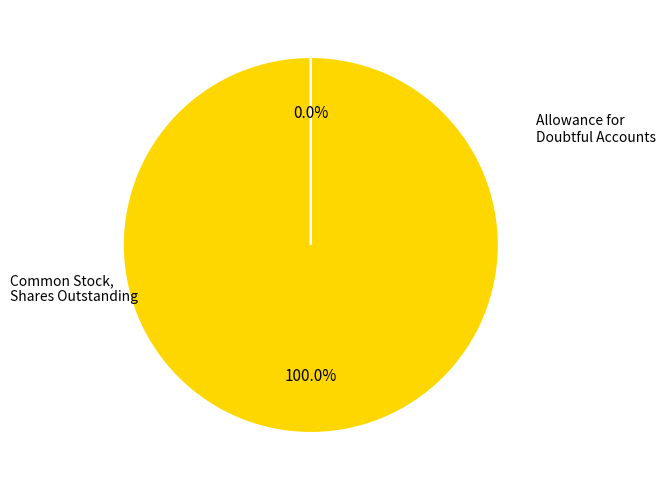

Is there a majority slice in this chart?

Yes